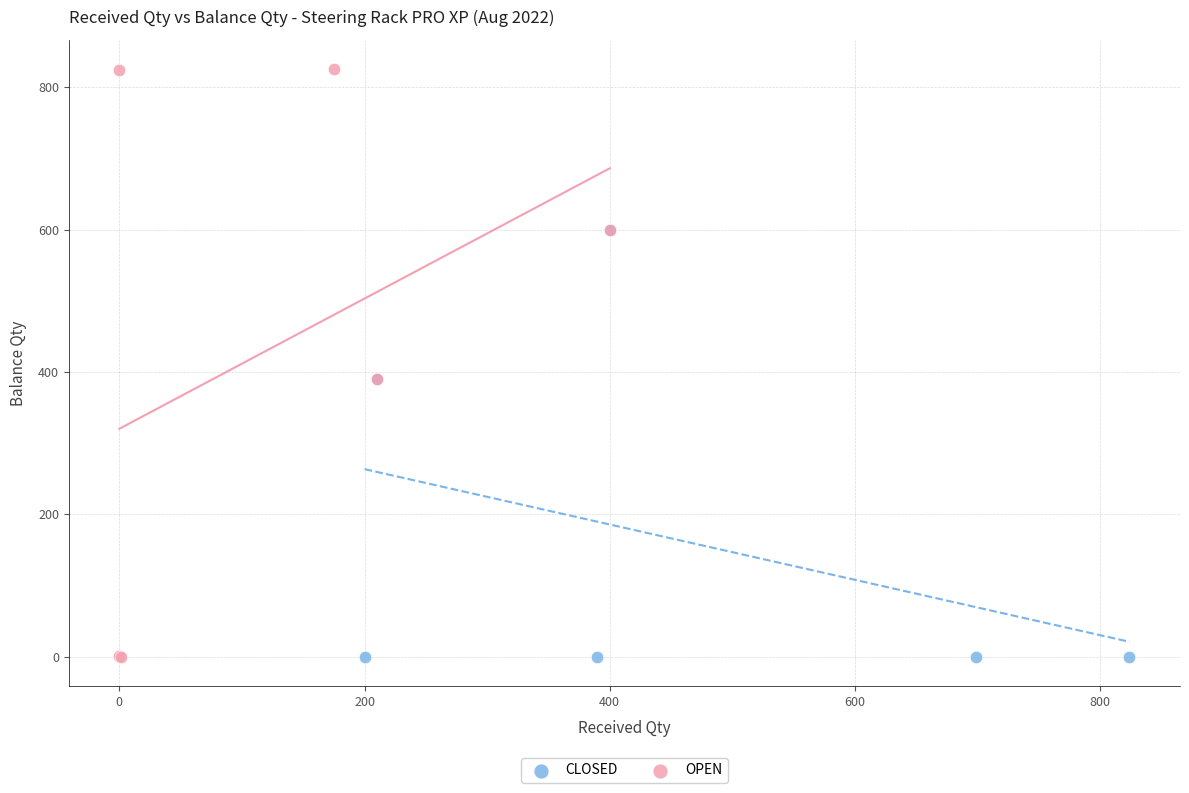

Which series has the widest spread of Y values?

OPEN